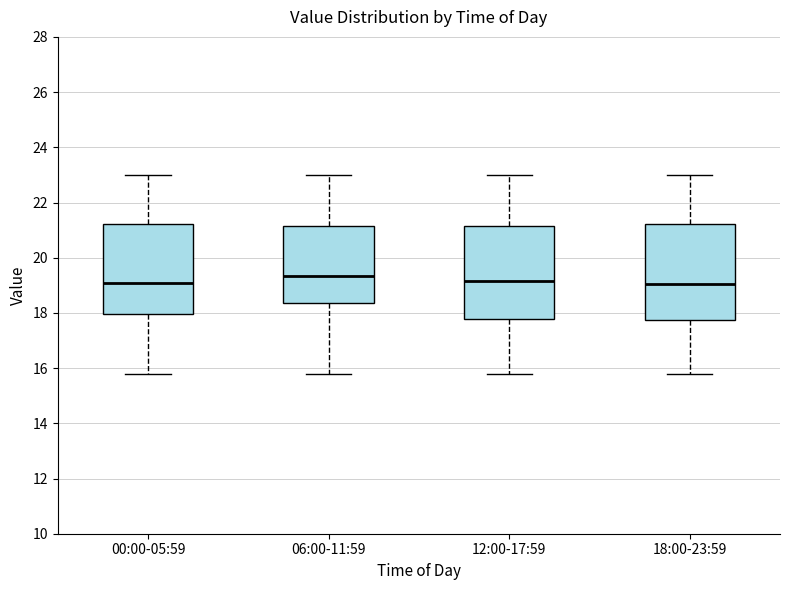

Where does the upper whisker of the box for 18:00-23:59 end on the y-axis? The values are not printed on the chart, so give them approximately, as read against the axis.

23.0